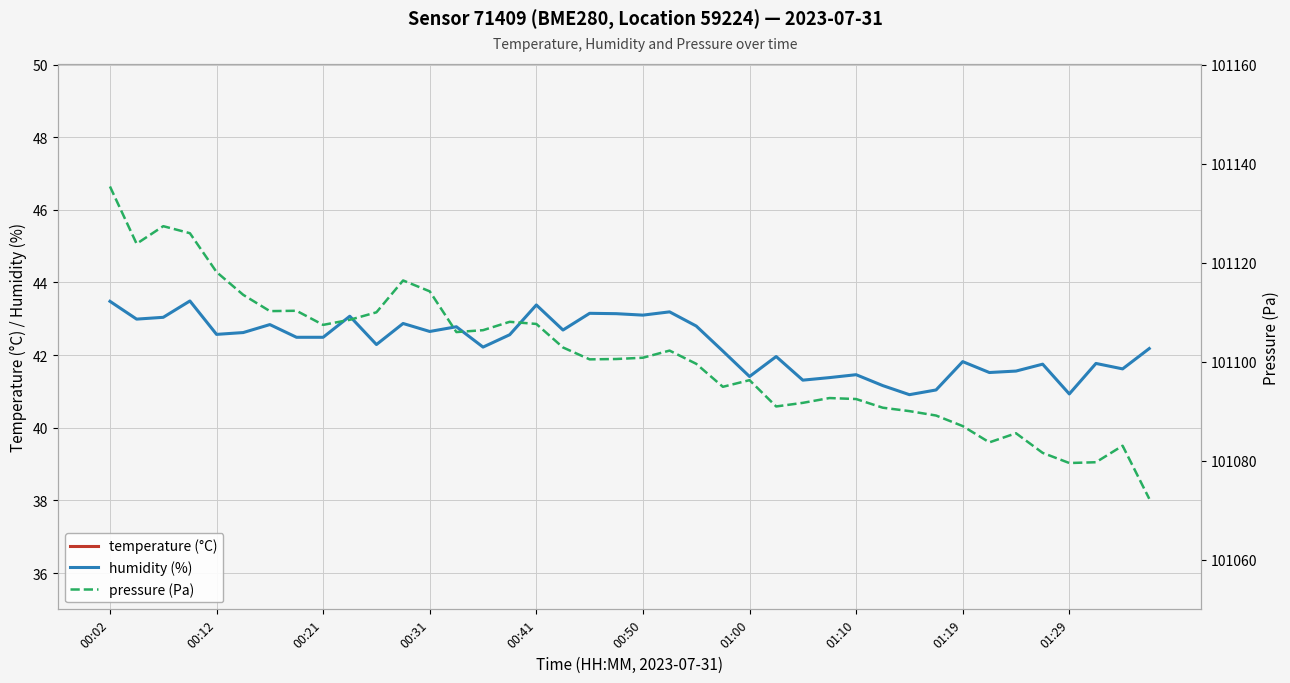

The value of humidity (%) at 23 is 14.8. True or false?

False